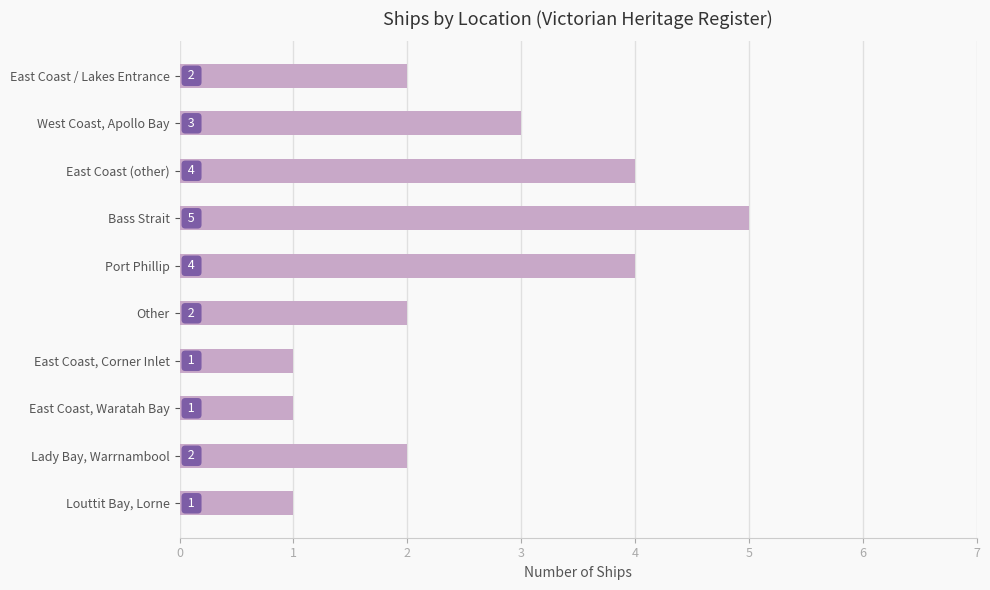

Is it true that the value at East Coast / Lakes Entrance is 2?

True